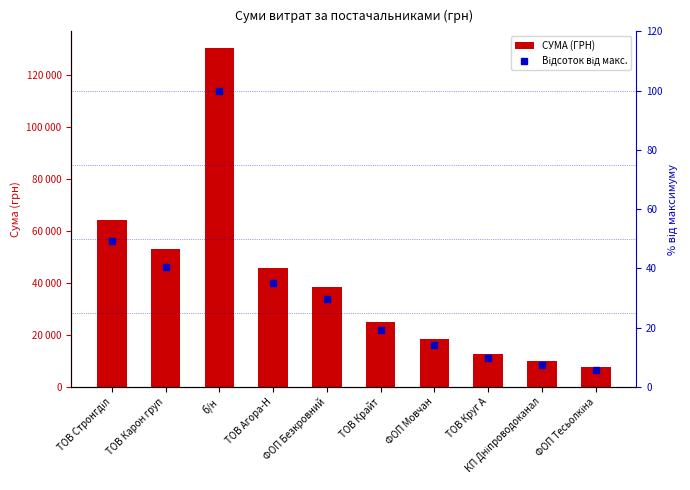

What is the total value across all series at ТОВ Агора-Н?

45798.6